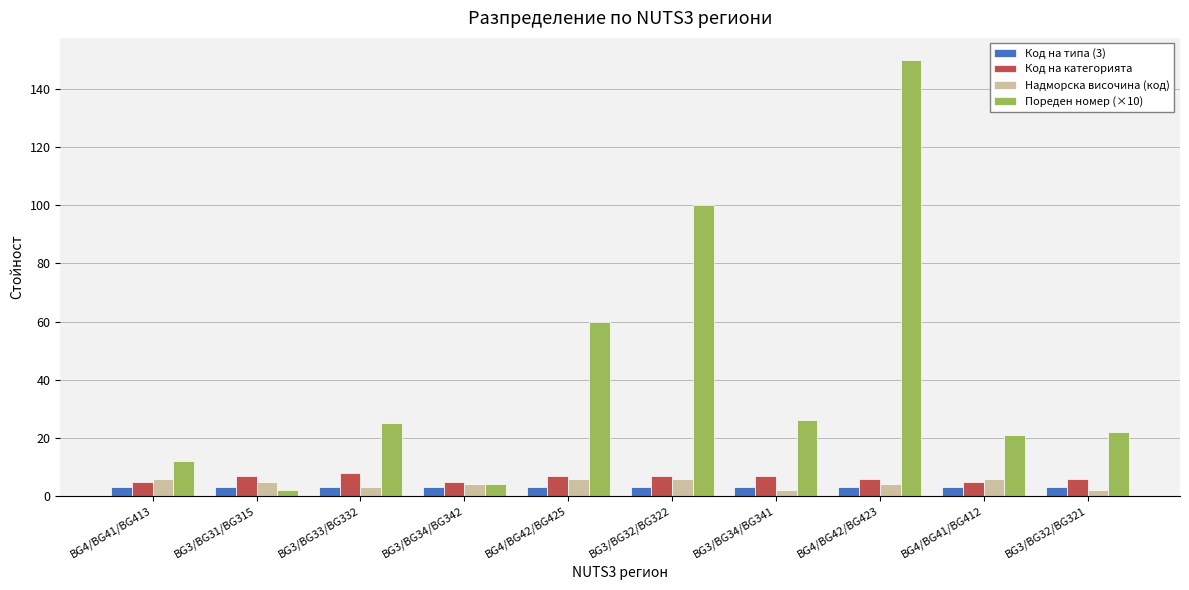

What is the value of the Пореден номер (×10) bar at the 4th from the left?

4